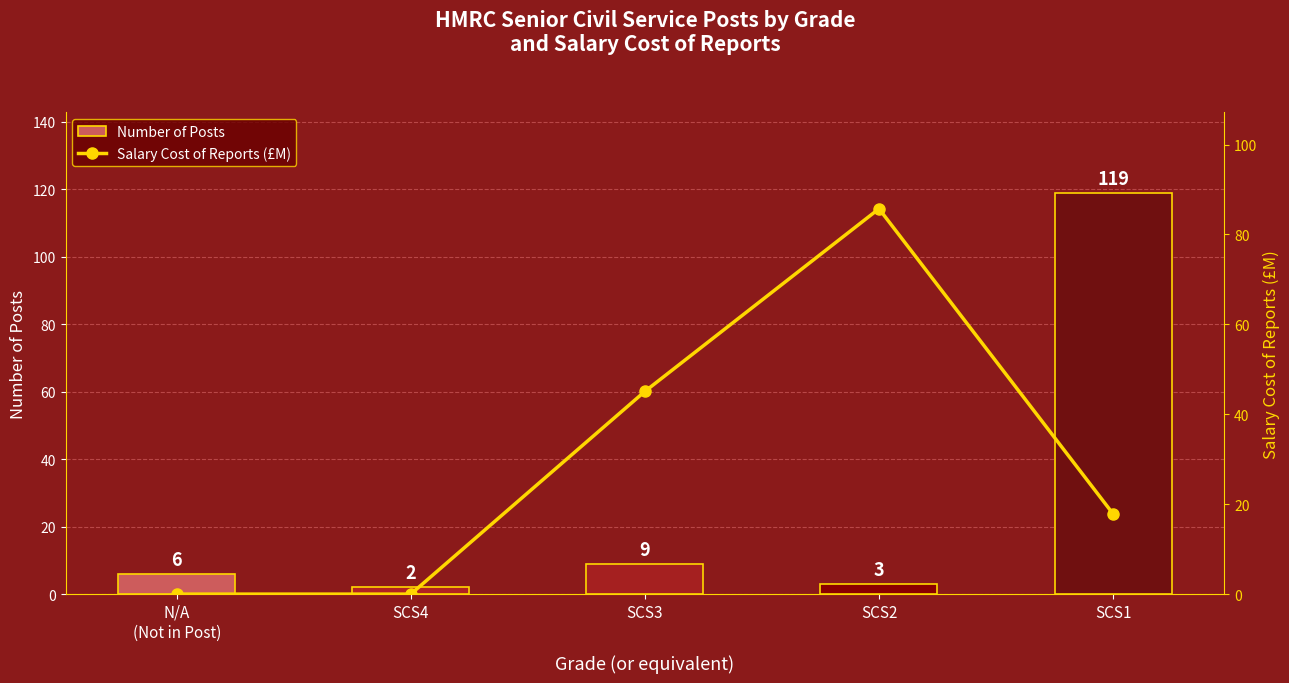

At which label is Number of Posts closest to 60?

SCS3